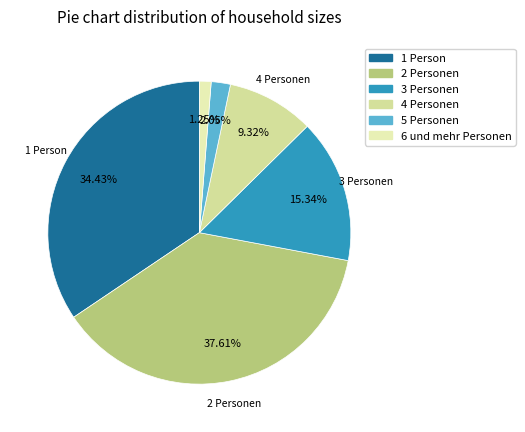

To the nearest percent, what is the difference between the 5 Personen and 3 Personen slice percentages?

13%